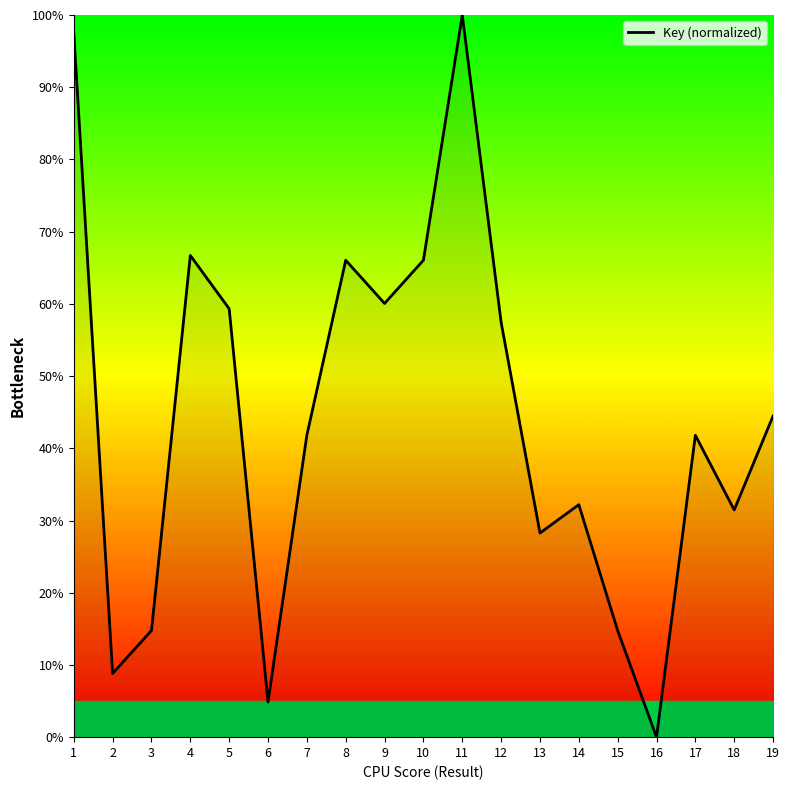

The value at 1 is 43.5. True or false?

False